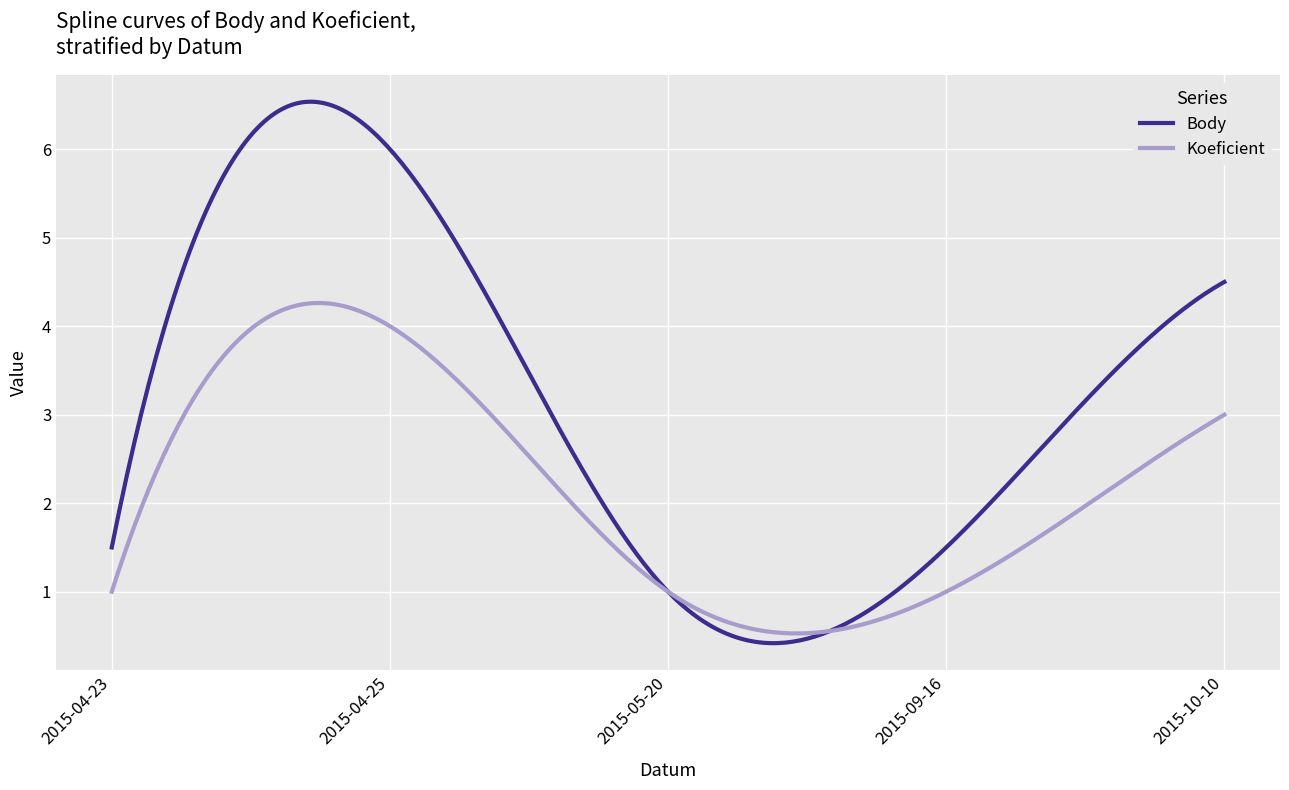

Which series has the largest total across all categories?

Body